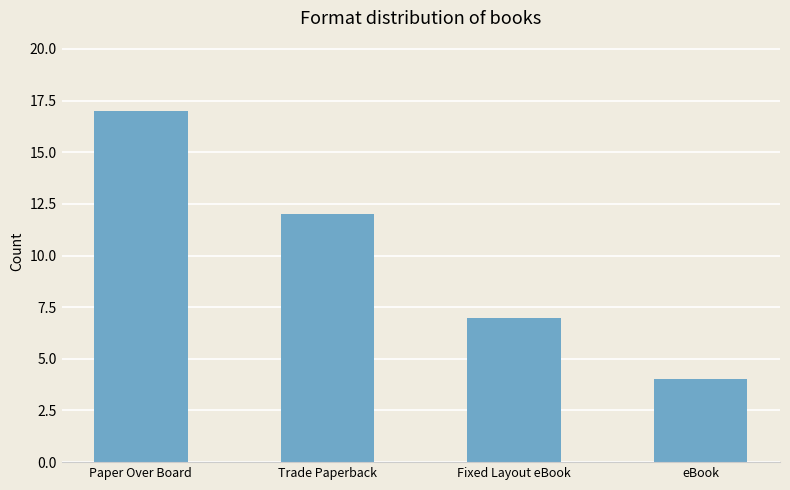

Rank the categories by value from highest to lowest.

Paper Over Board, Trade Paperback, Fixed Layout eBook, eBook